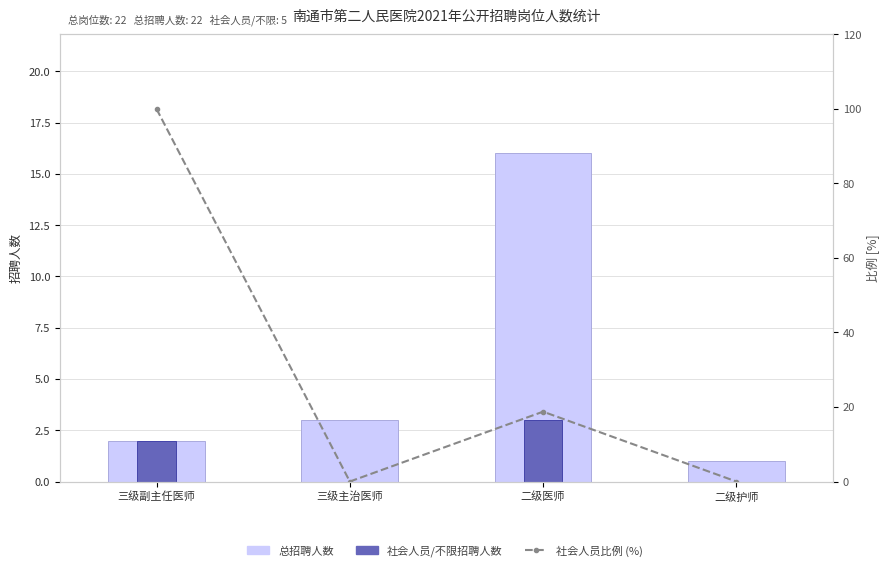

Which series has the widest spread of values?

社会人员比例 (%)